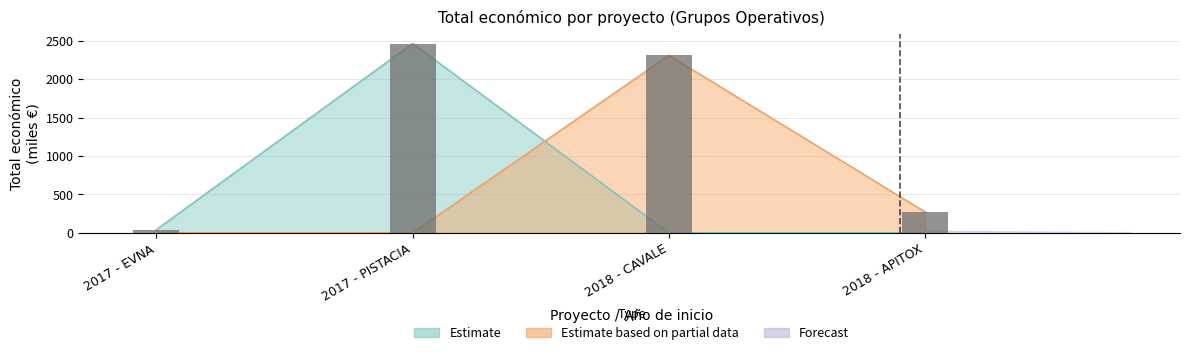

Reading right to left, list all the values displayed in this chart.

2018 - APITOX=271.6	2018 - CAVALE=2310.0	2017 - PISTACIA=2464.6	2017 - EVNA=42.1